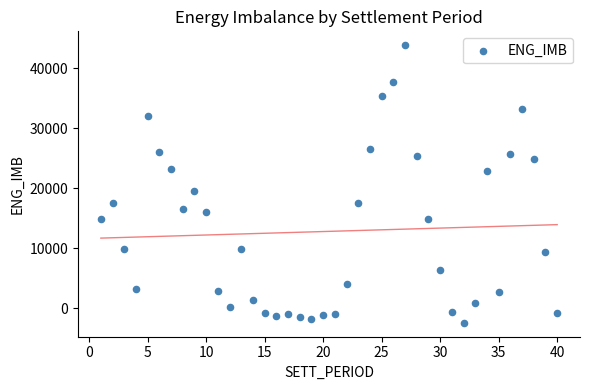

What Y value in the scatter plot is closest to 20722?

19600.9